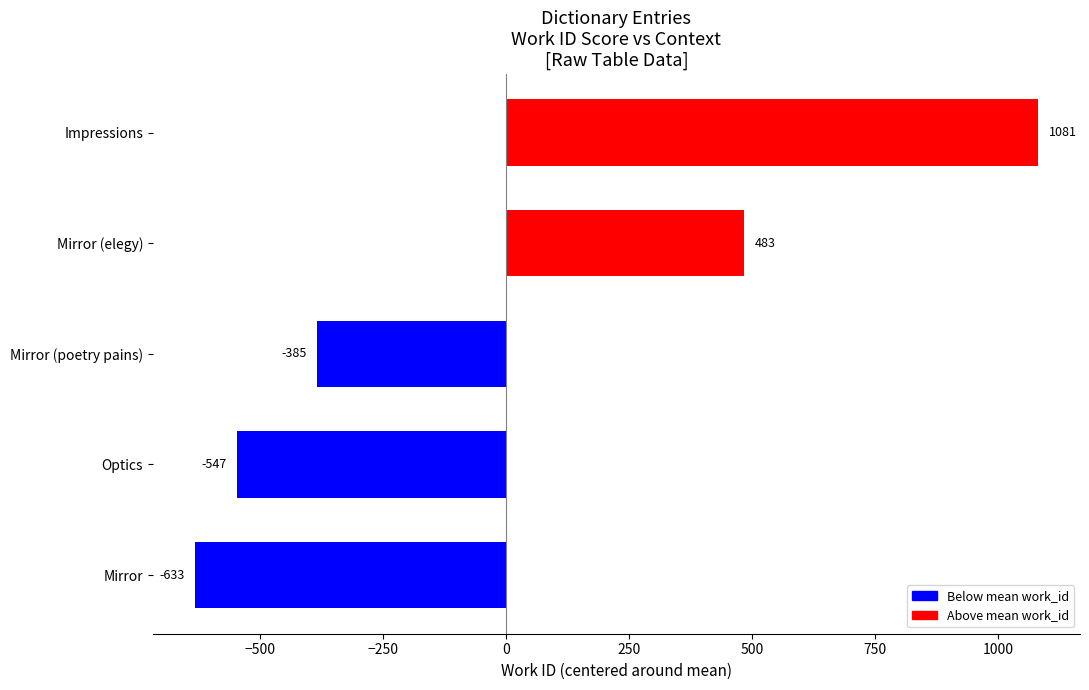

True or false: the data shows -384.8 at Mirror (poetry pains).

True